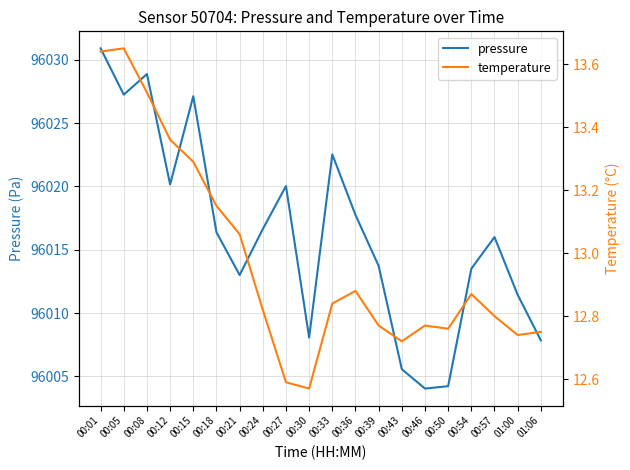

At which category does pressure reach its first local valley?

00:05